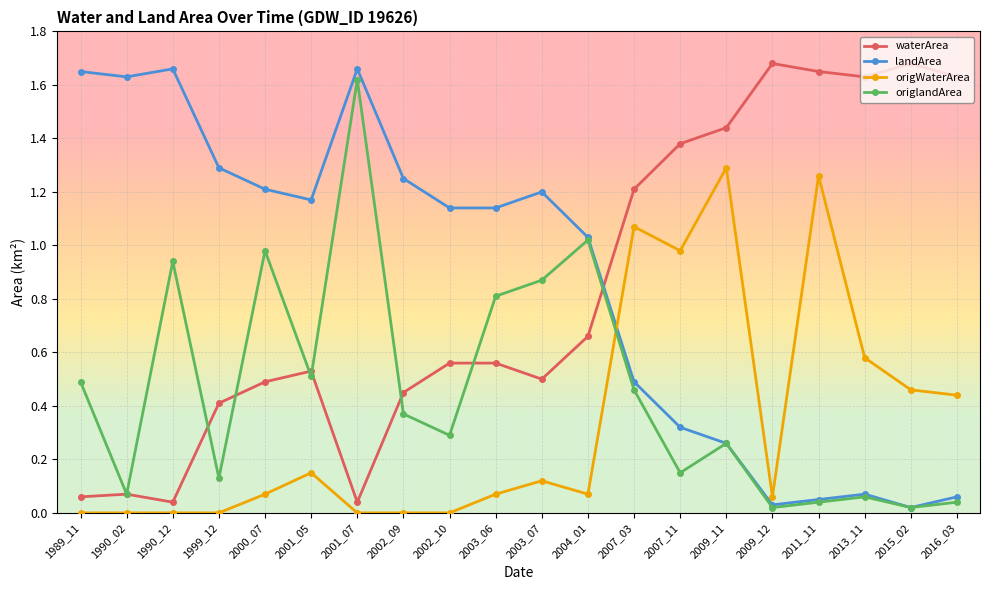

Rank the series at 1999_12 from lowest to highest value.

origWaterArea, origlandArea, waterArea, landArea